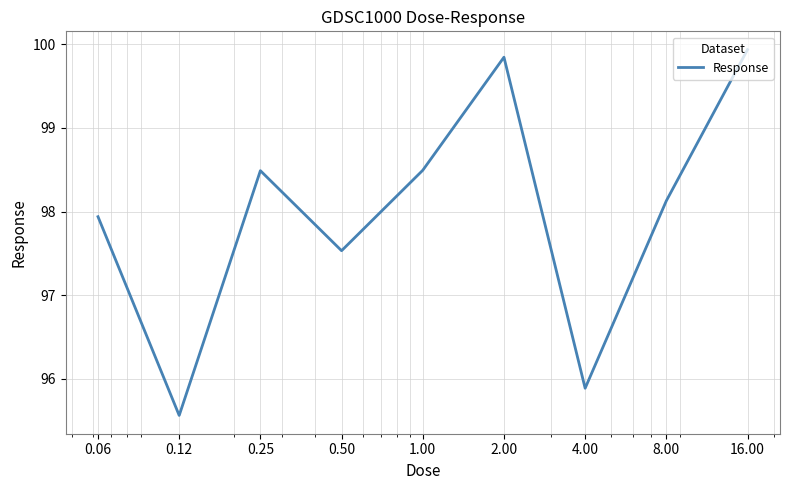

What is the difference between the maximum and minimum values?

4.4